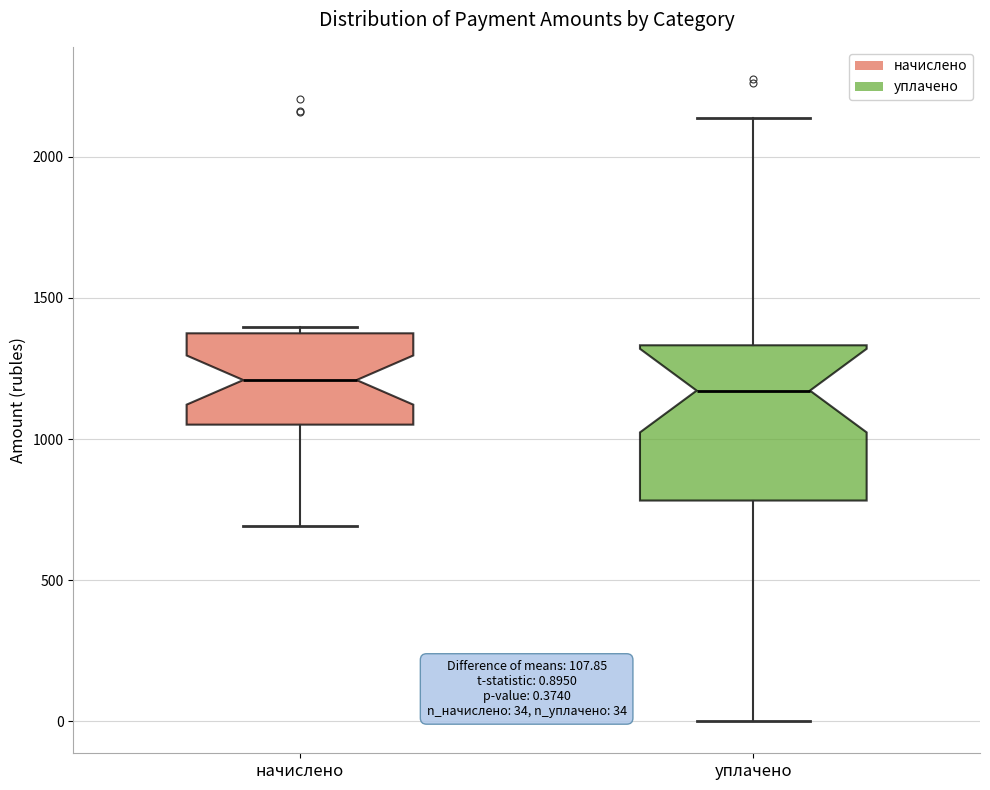

Which box is the tallest, from its lower edge to its upper edge?

уплачено